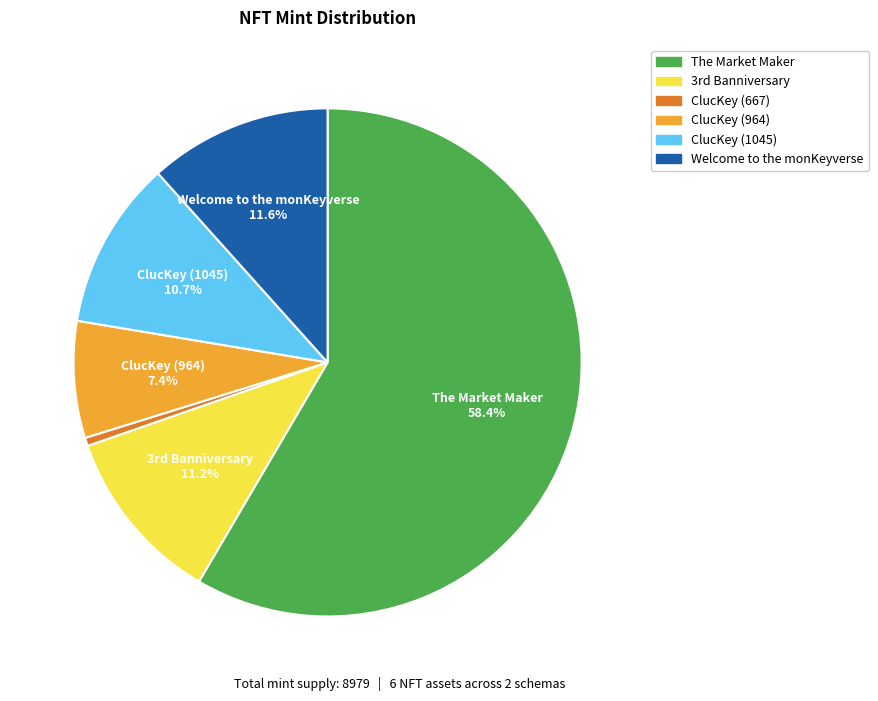

What is the total percentage of The Market Maker and Welcome to the monKeyverse?

70.1%